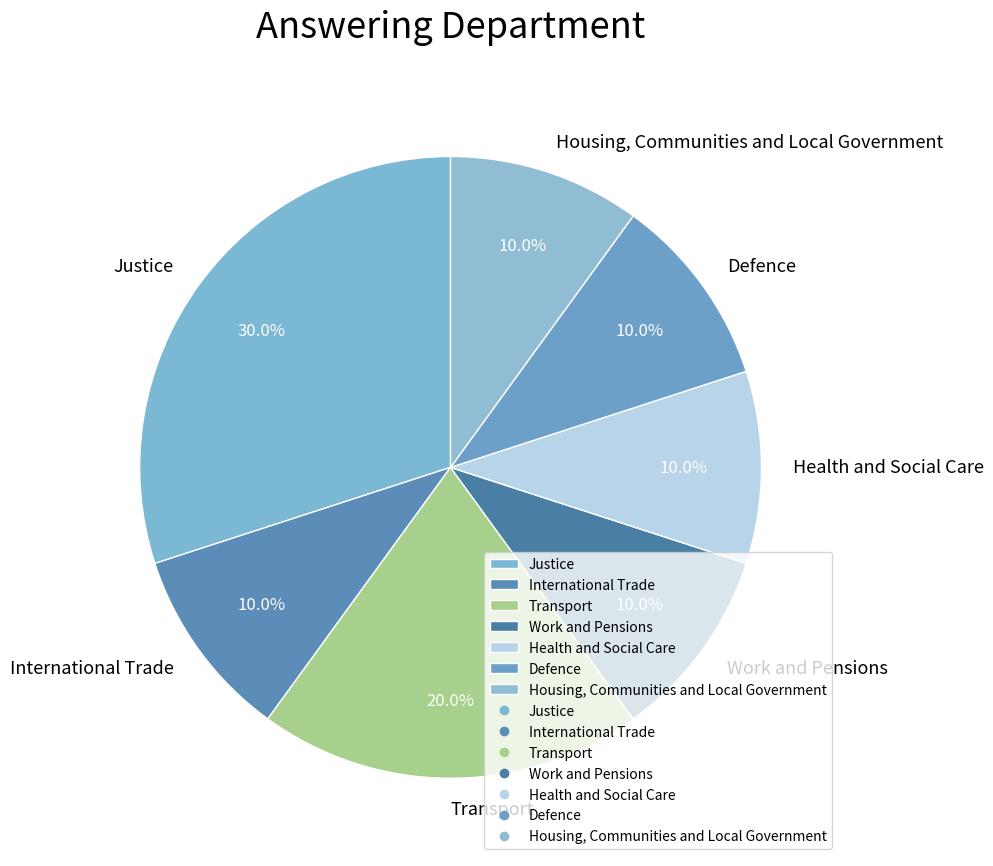

Combined, what portion of the pie is Housing, Communities and Local Government and Justice?

40.0%